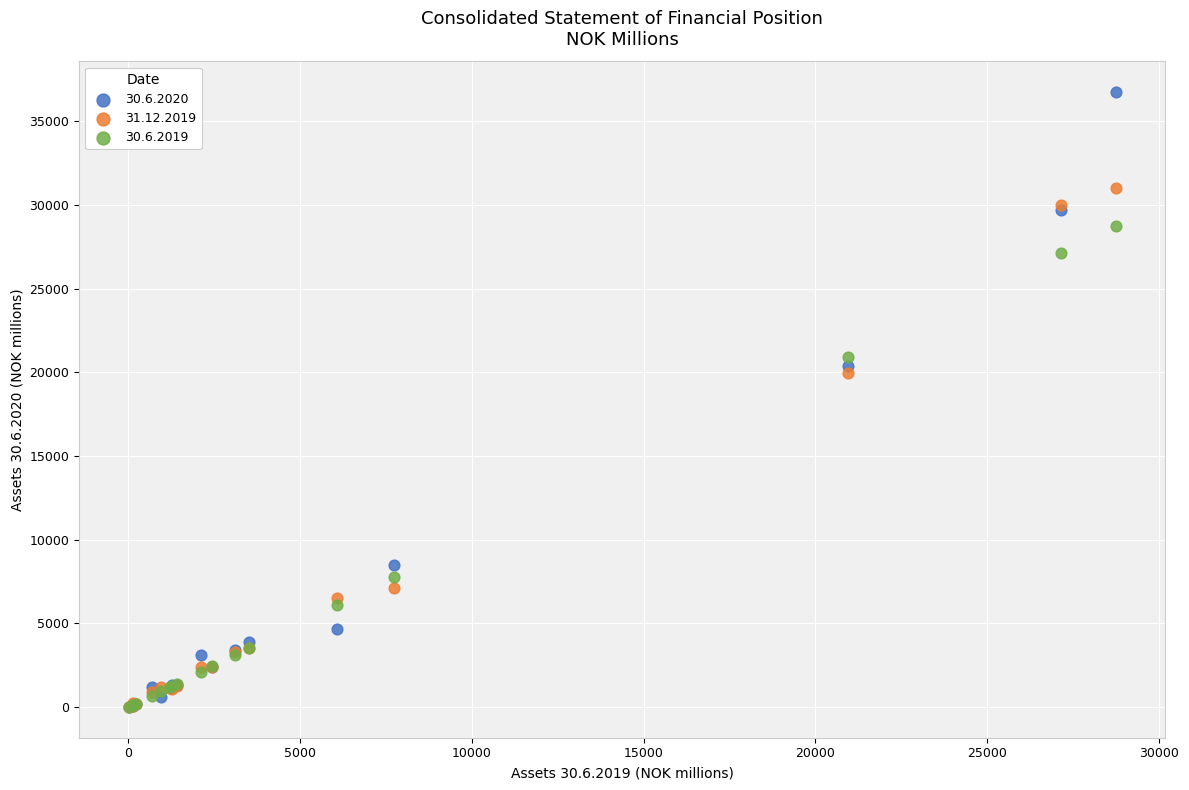

Across all series, what Y value is closest to 18376?

19963.3